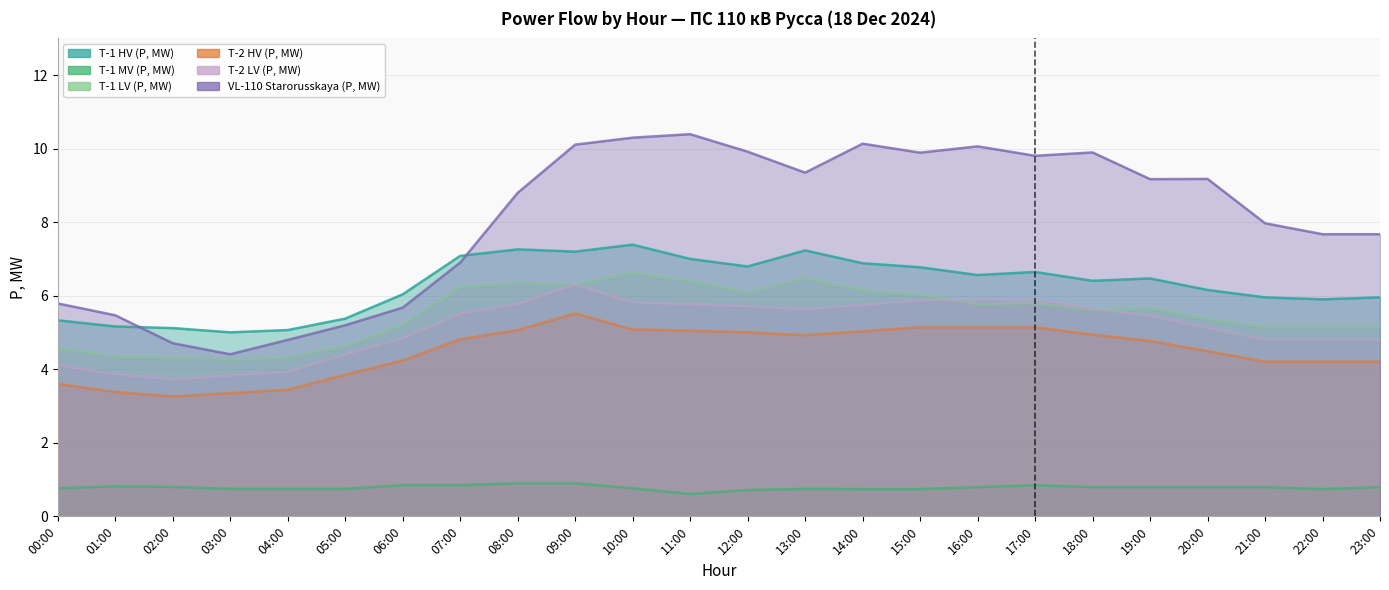

True or false: T-2 LV (P, MW) has a value of 3.8 at 03:00.

True